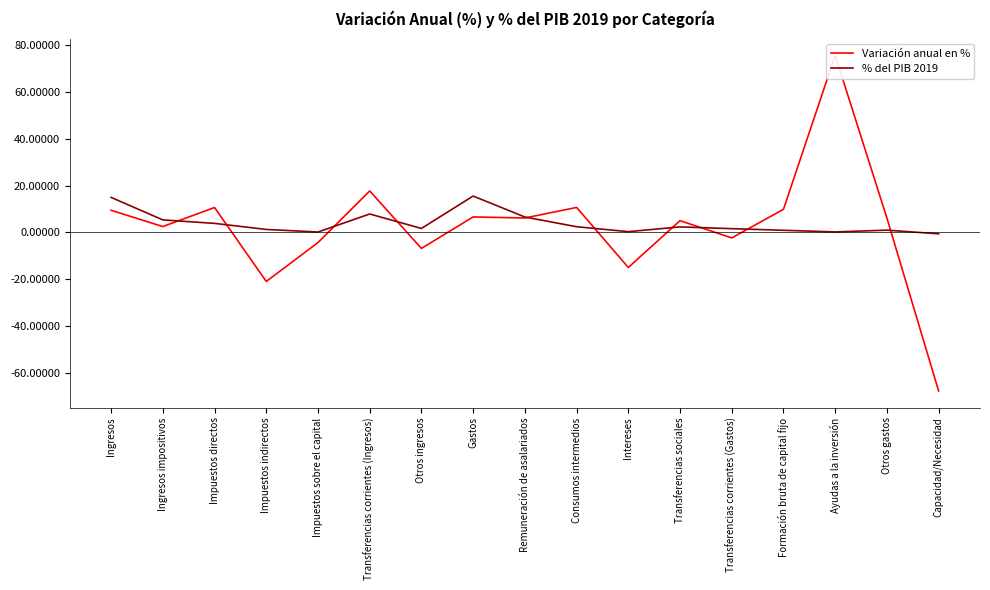

What is the difference between the second highest and minimum values in the Variación anual en % series?

85.2